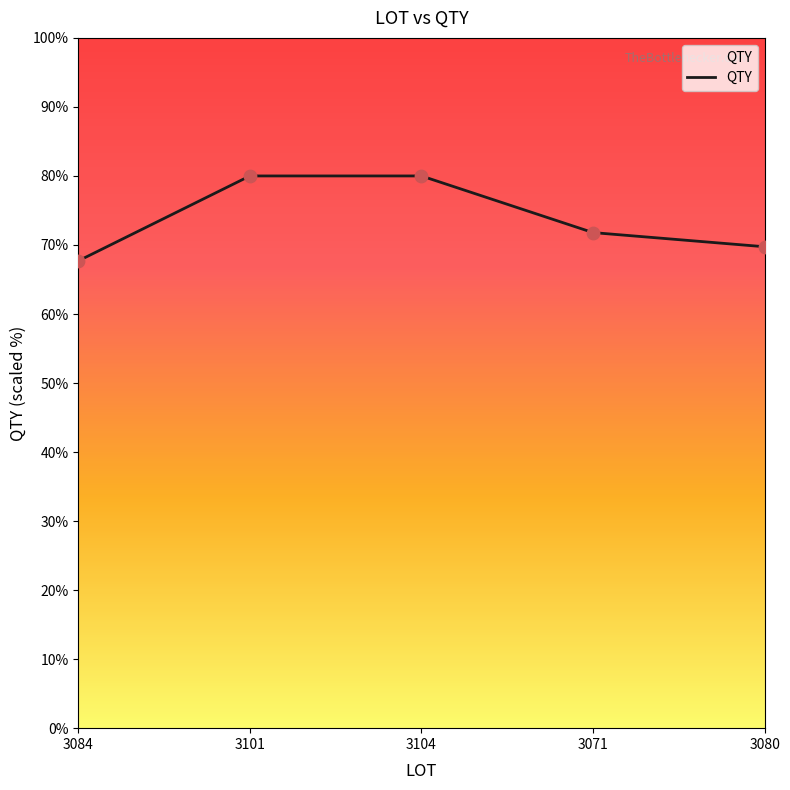

What is the change in value from 3104 to 3071?

-8.2